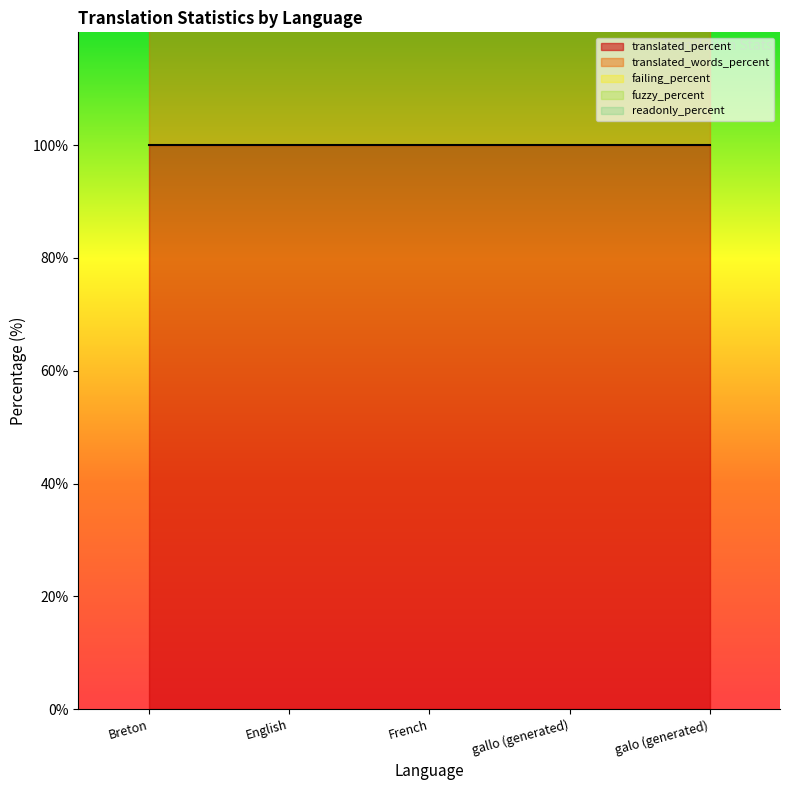

Rank the series at galo (generated) from lowest to highest value.

failing_percent, fuzzy_percent, readonly_percent, translated_percent, translated_words_percent